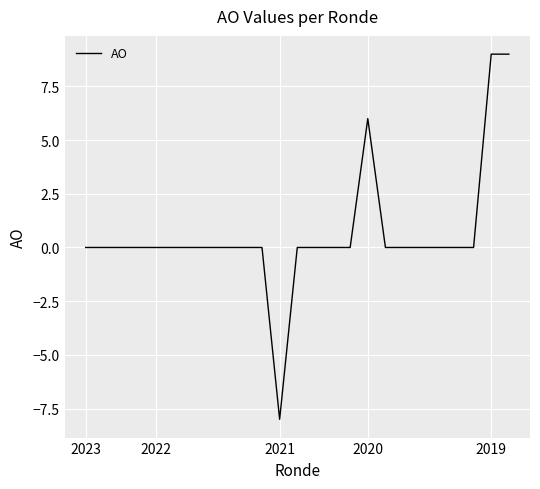

What is the greatest value displayed?

9